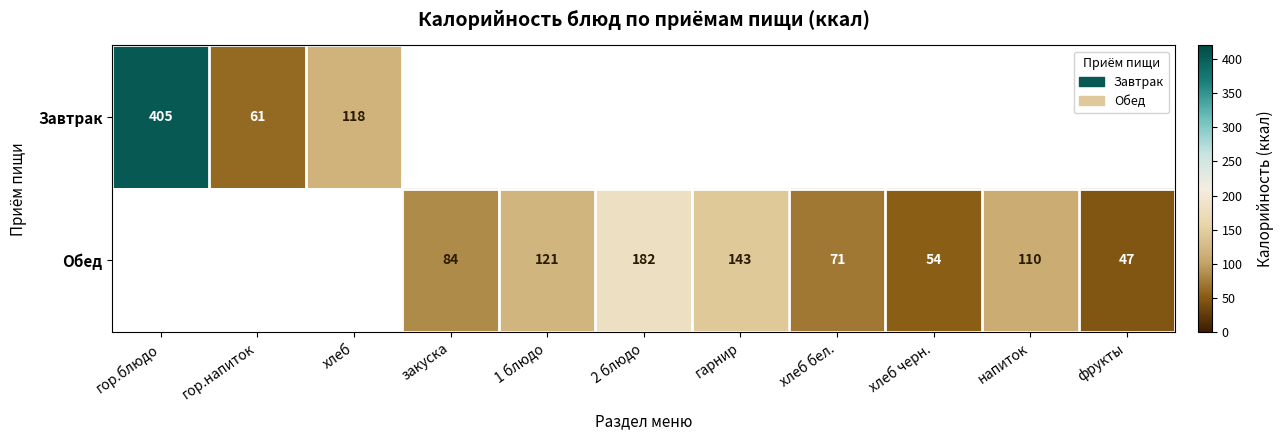

What is the difference between the Обед values at фрукты and 2 блюдо?

135